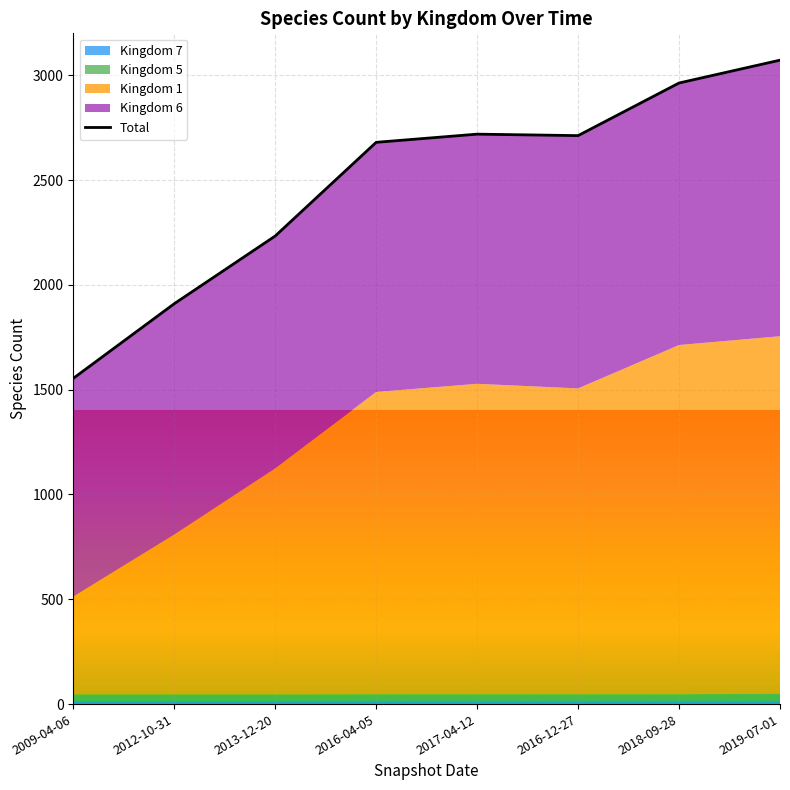

Where does the Kingdom 1 series first go above 1459?

2017-04-12